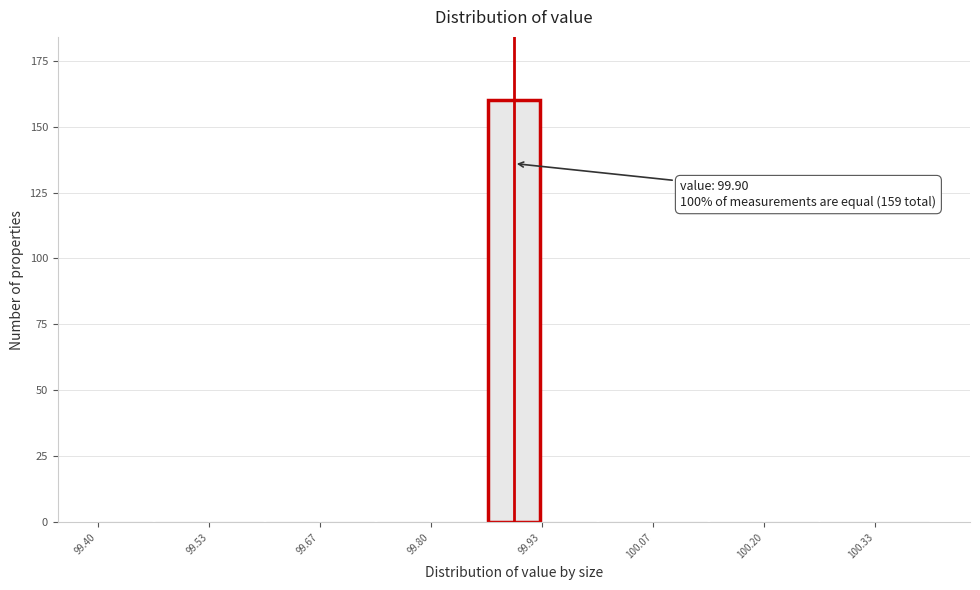

Around what value on the x-axis is the tallest bar? Give the approximate position of its centre, as read against the axis.

99.90